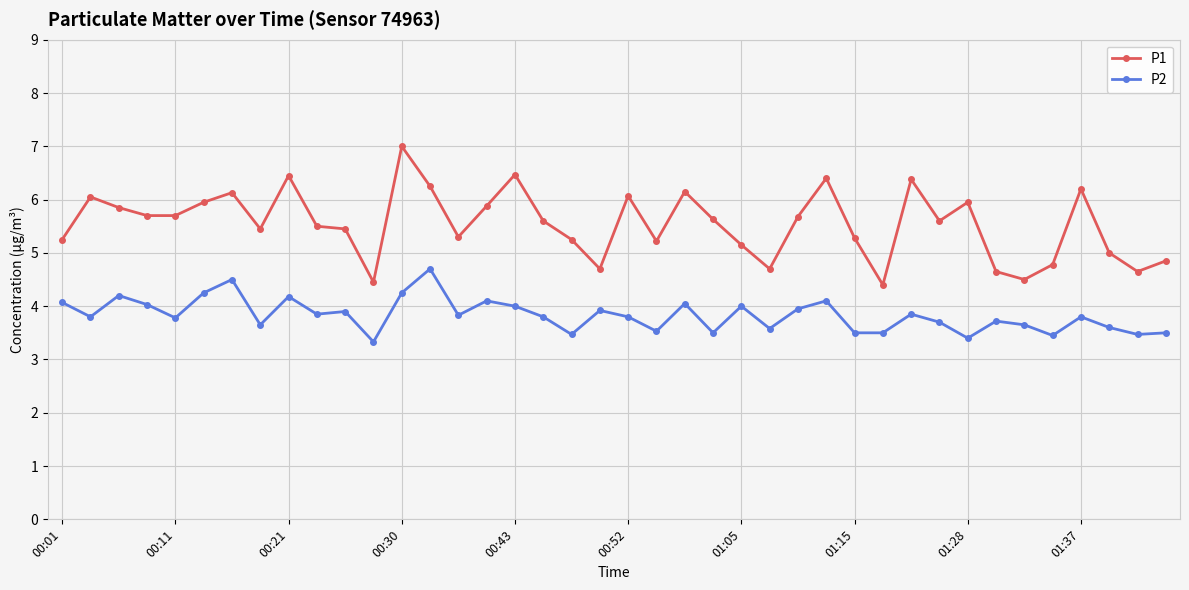

Rank the series by their average value, from highest to lowest.

P1, P2